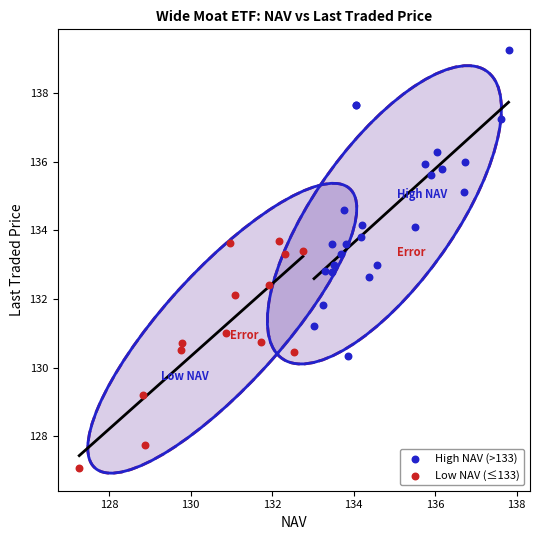

What are all the series names shown in the legend?

High NAV (>133), Low NAV (≤133)